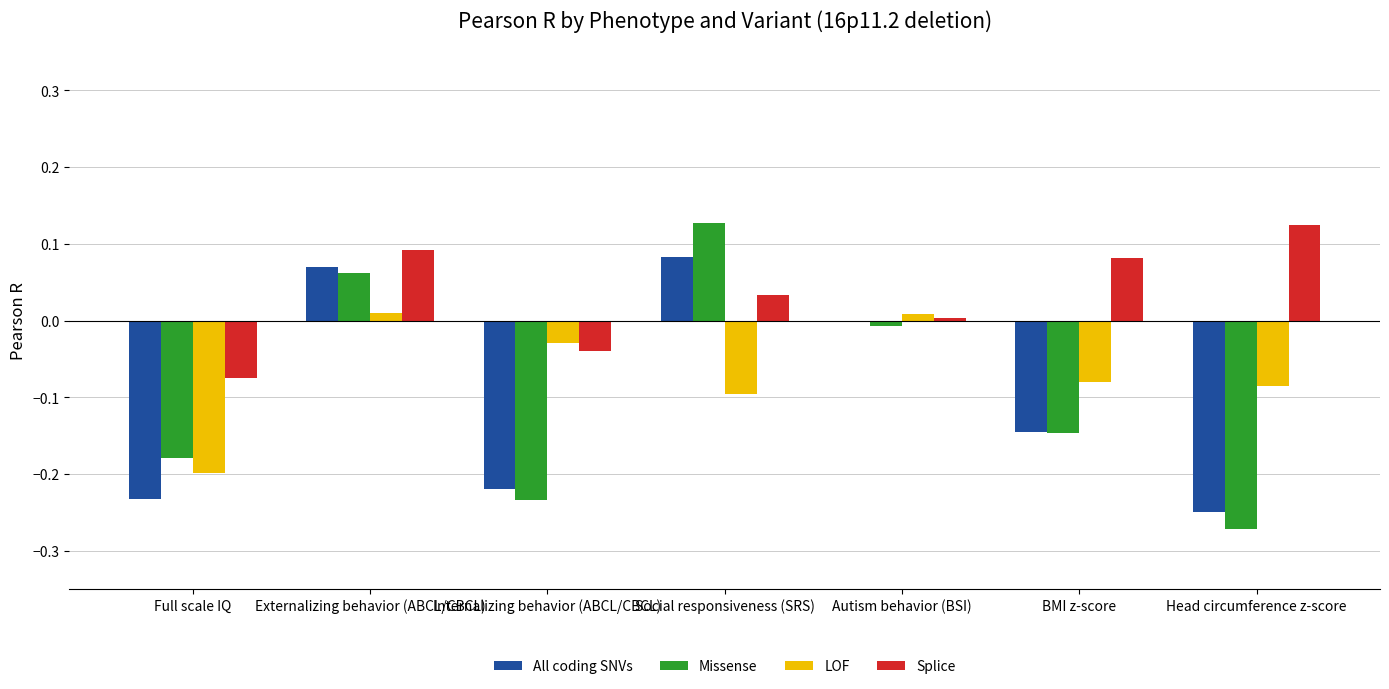

Between Internalizing behavior (ABCL/CBCL) and Head circumference z-score, which series saw the biggest shift?

Splice